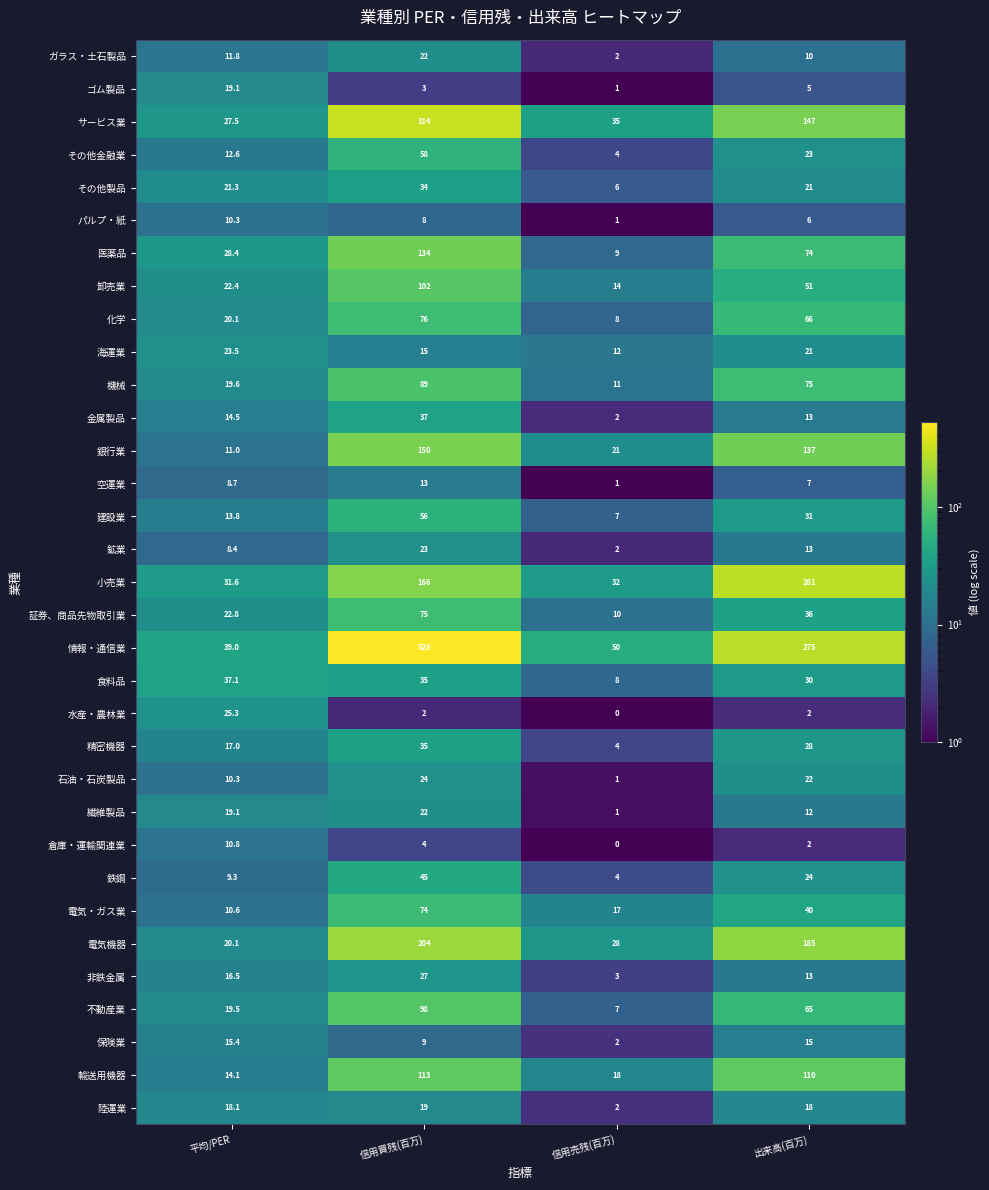

What is the spread (max minus min) of values at 平均/PER?

30.6